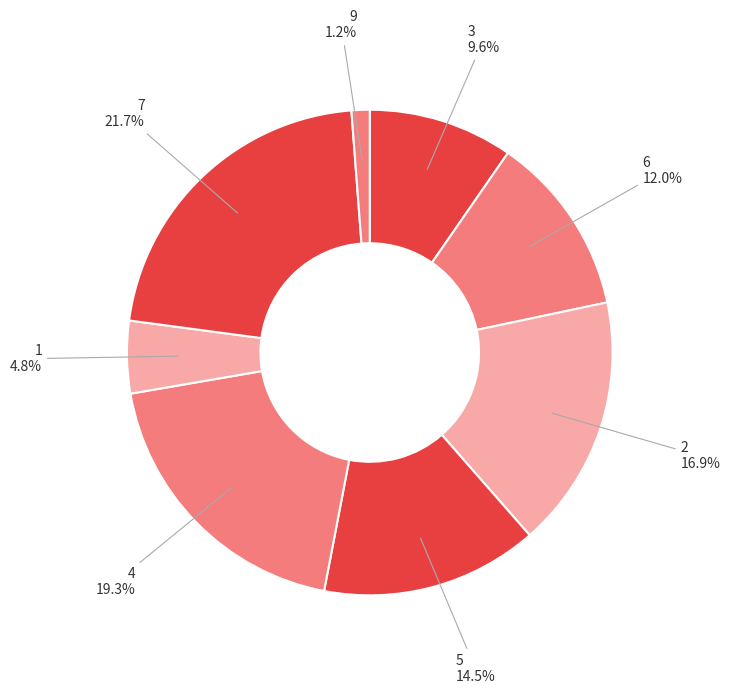

Count the number of slices in the pie.

8